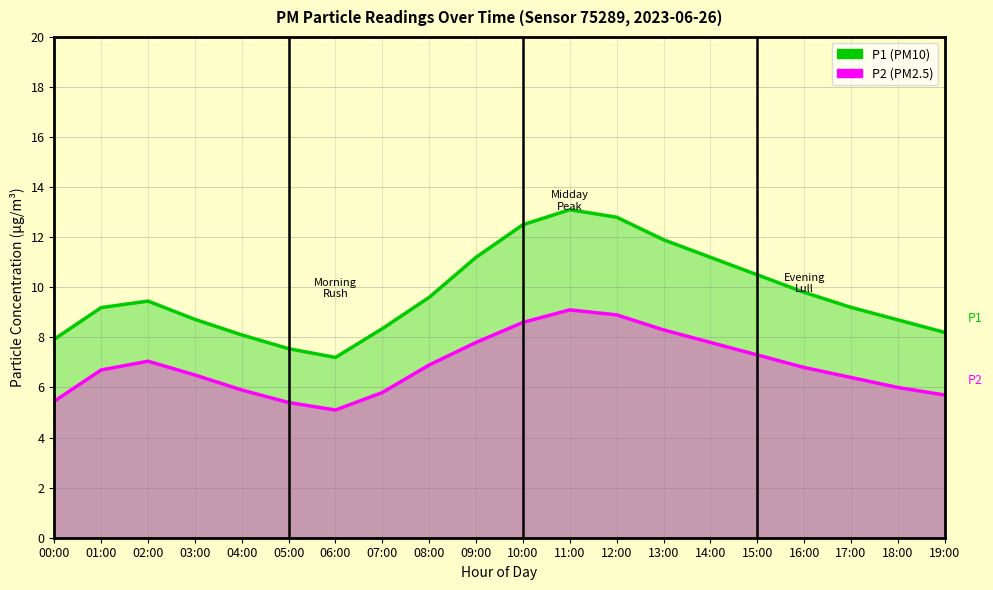

Between 01:00 and 15:00, which series saw the biggest shift?

P1